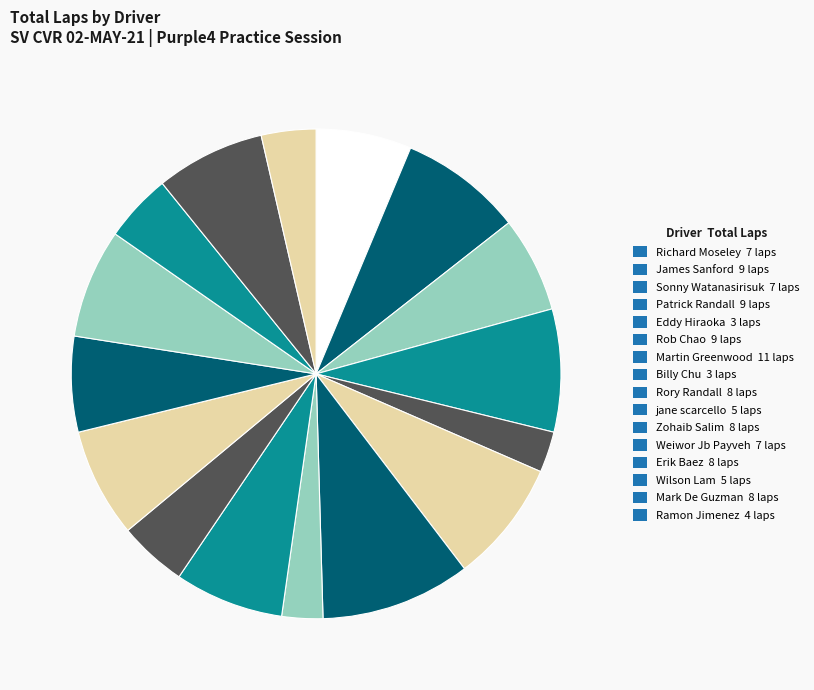

How many segments does this pie chart have?

16